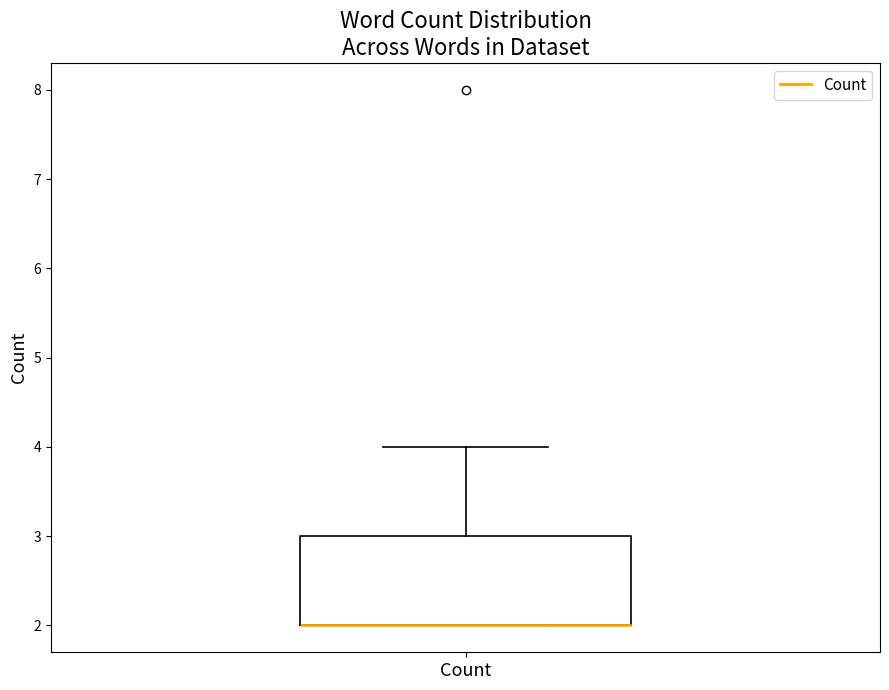

Where is the upper edge of the box for Count on the y-axis? The values are not printed on the chart, so give them approximately, as read against the axis.

3